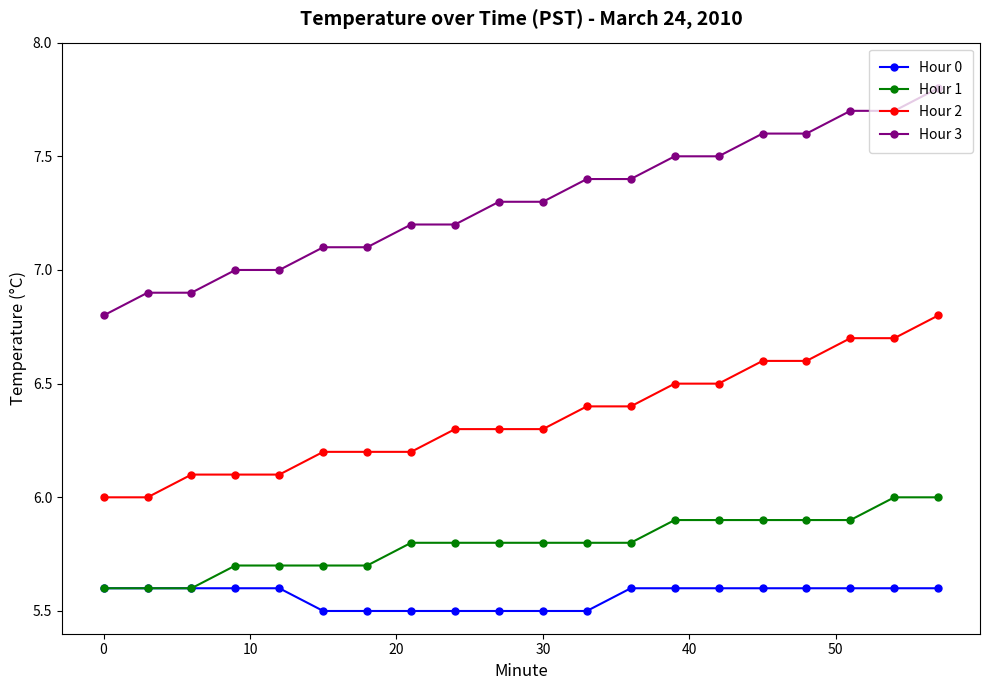

True or false: Hour 3 and Hour 0 intersect in this chart.

False